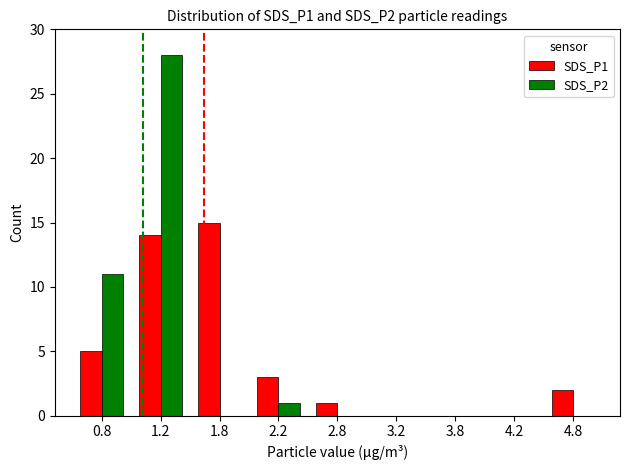

Are the bars grouped side by side (vs. stacked)?

Yes